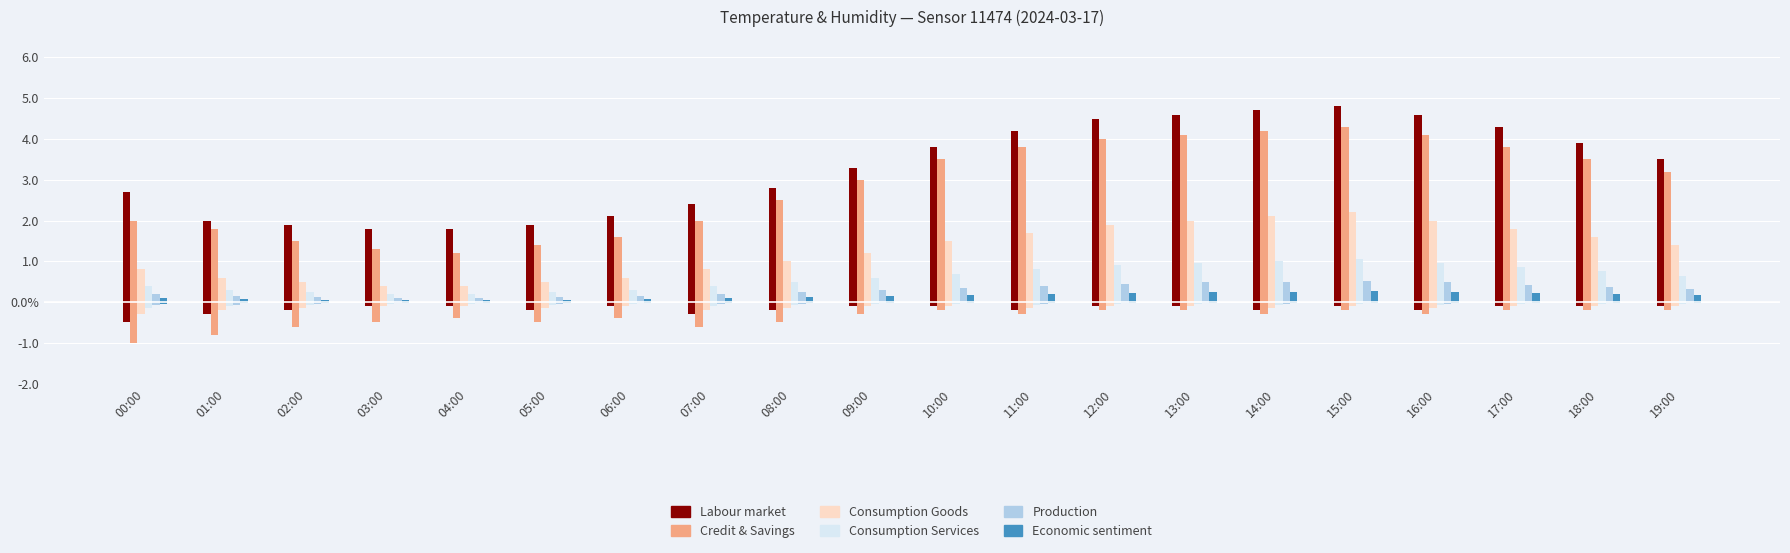

Reading left to right, list all the values displayed in this chart.

Labour market: 00:00=2.7	01:00=2.0	02:00=1.9	03:00=1.8	04:00=1.8	05:00=1.9	06:00=2.1	07:00=2.4	08:00=2.8	09:00=3.3	10:00=3.8	11:00=4.2	12:00=4.5	13:00=4.6	14:00=4.7	15:00=4.8	16:00=4.6	17:00=4.3	18:00=3.9	19:00=3.5
Credit & Savings: 00:00=2.0	01:00=1.8	02:00=1.5	03:00=1.3	04:00=1.2	05:00=1.4	06:00=1.6	07:00=2.0	08:00=2.5	09:00=3.0	10:00=3.5	11:00=3.8	12:00=4.0	13:00=4.1	14:00=4.2	15:00=4.3	16:00=4.1	17:00=3.8	18:00=3.5	19:00=3.2
Consumption Goods: 00:00=0.8	01:00=0.6	02:00=0.5	03:00=0.4	04:00=0.4	05:00=0.5	06:00=0.6	07:00=0.8	08:00=1.0	09:00=1.2	10:00=1.5	11:00=1.7	12:00=1.9	13:00=2.0	14:00=2.1	15:00=2.2	16:00=2.0	17:00=1.8	18:00=1.6	19:00=1.4
Consumption Services: 00:00=0.4	01:00=0.3	02:00=0.2	03:00=0.2	04:00=0.2	05:00=0.2	06:00=0.3	07:00=0.4	08:00=0.5	09:00=0.6	10:00=0.7	11:00=0.8	12:00=0.9	13:00=0.9	14:00=1.0	15:00=1.1	16:00=0.9	17:00=0.8	18:00=0.8	19:00=0.7
Production: 00:00=0.2	01:00=0.1	02:00=0.1	03:00=0.1	04:00=0.1	05:00=0.1	06:00=0.1	07:00=0.2	08:00=0.2	09:00=0.3	10:00=0.3	11:00=0.4	12:00=0.5	13:00=0.5	14:00=0.5	15:00=0.5	16:00=0.5	17:00=0.4	18:00=0.4	19:00=0.3
Economic sentiment: 00:00=0.1	01:00=0.1	02:00=0.1	03:00=0.1	04:00=0.1	05:00=0.1	06:00=0.1	07:00=0.1	08:00=0.1	09:00=0.1	10:00=0.2	11:00=0.2	12:00=0.2	13:00=0.2	14:00=0.2	15:00=0.3	16:00=0.2	17:00=0.2	18:00=0.2	19:00=0.2